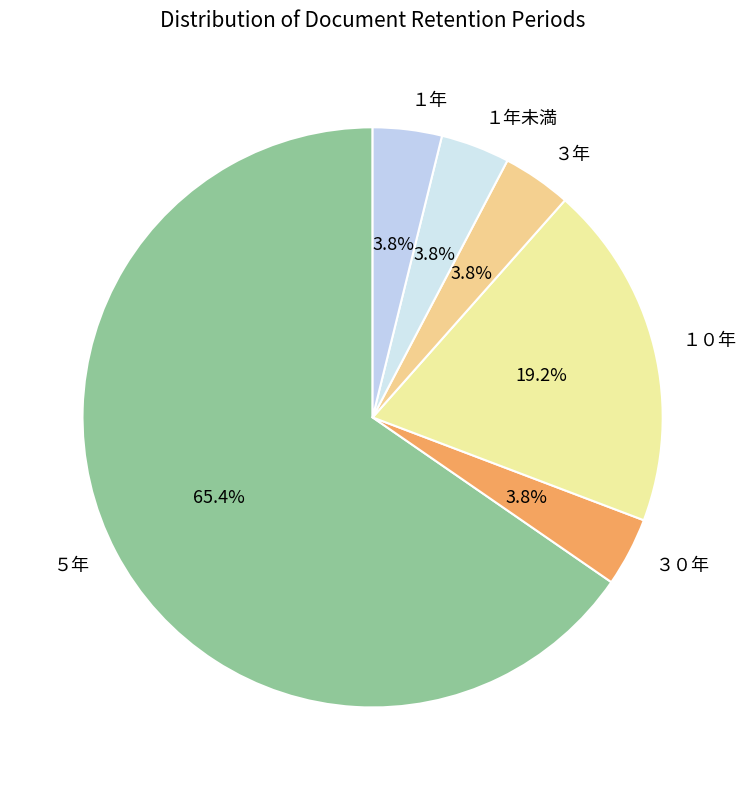

What is the majority slice?

５年